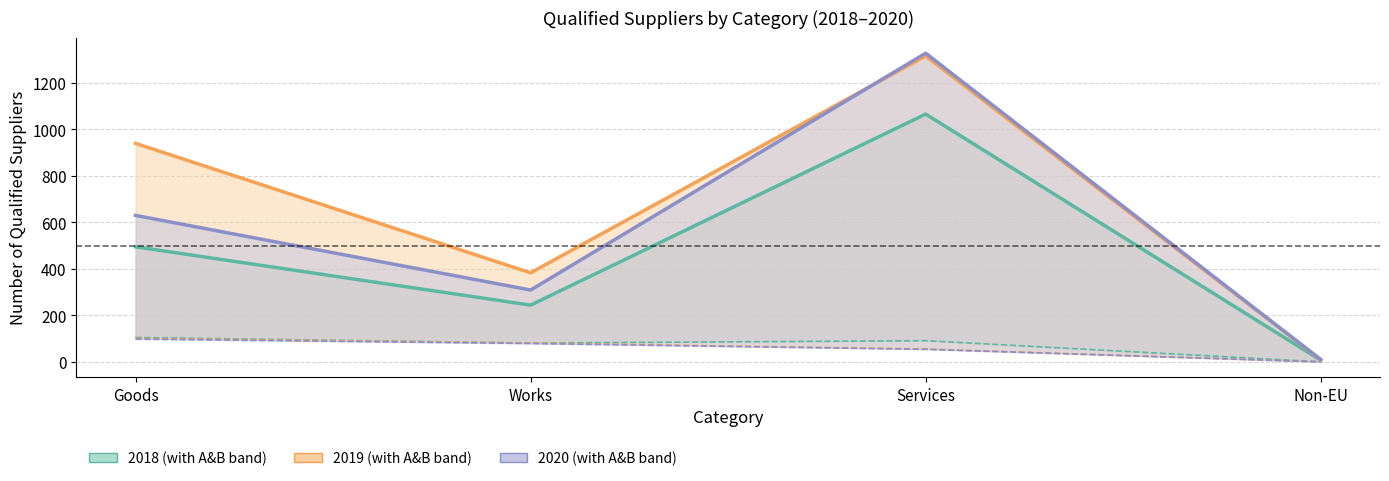

What is the label of the 2nd point from the right?

Services